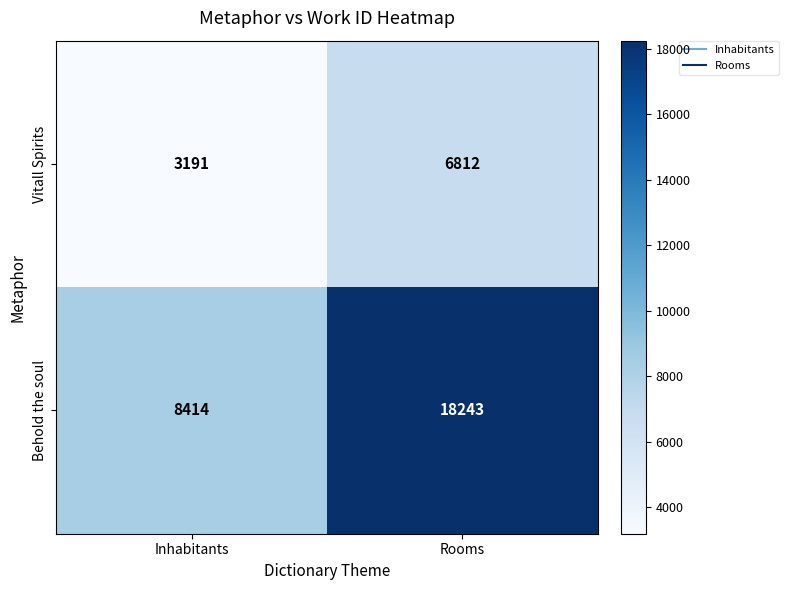

List the series in order of their peak value, lowest first.

Vitall Spirits, Behold the soul